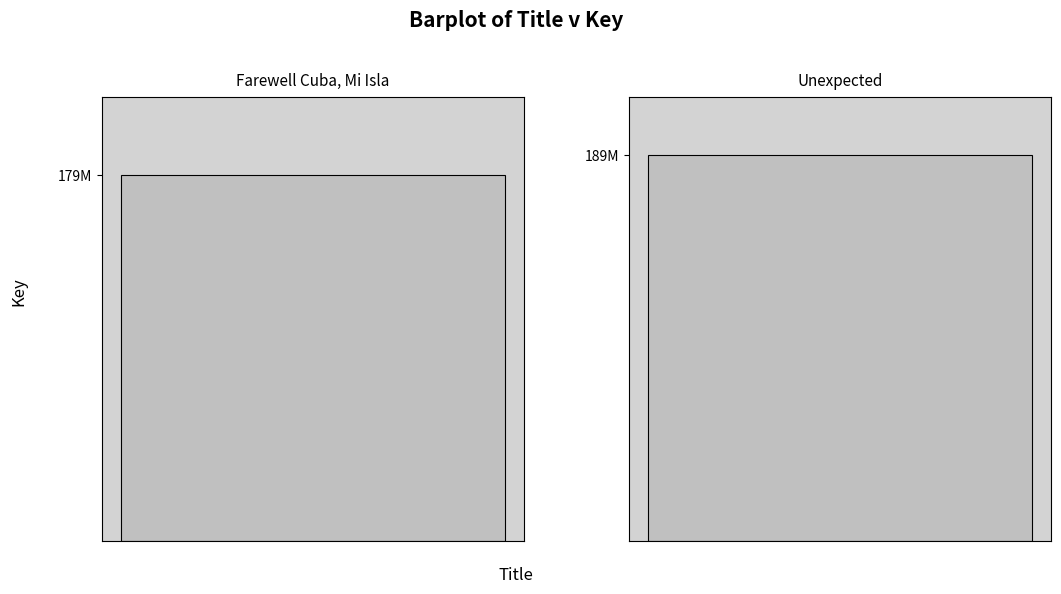

Reading left to right, transcribe all the data shown in this chart.

179235958	189200583